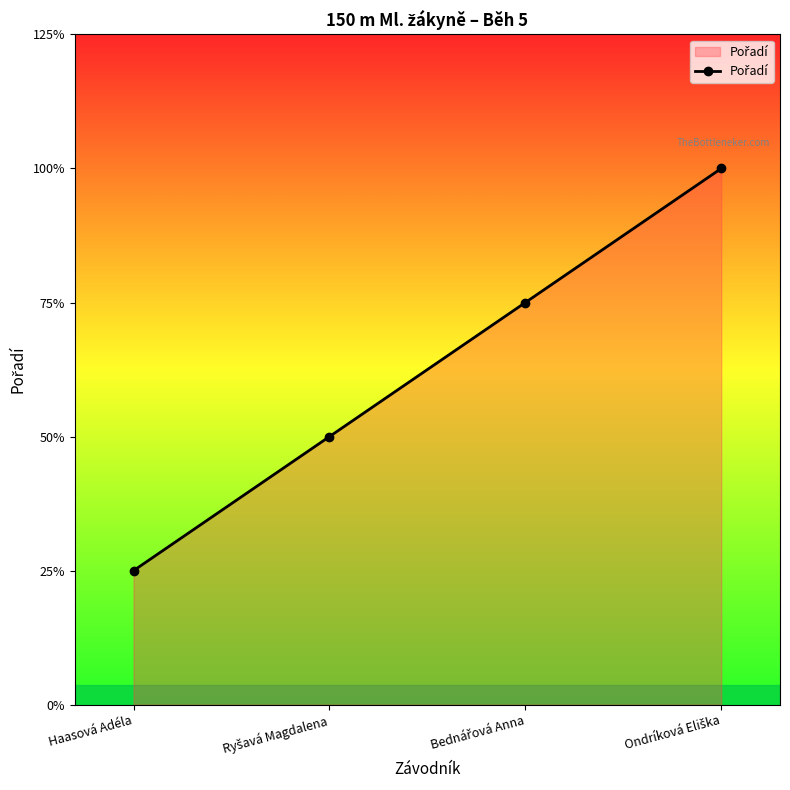

Does the chart have visible grid lines?

No